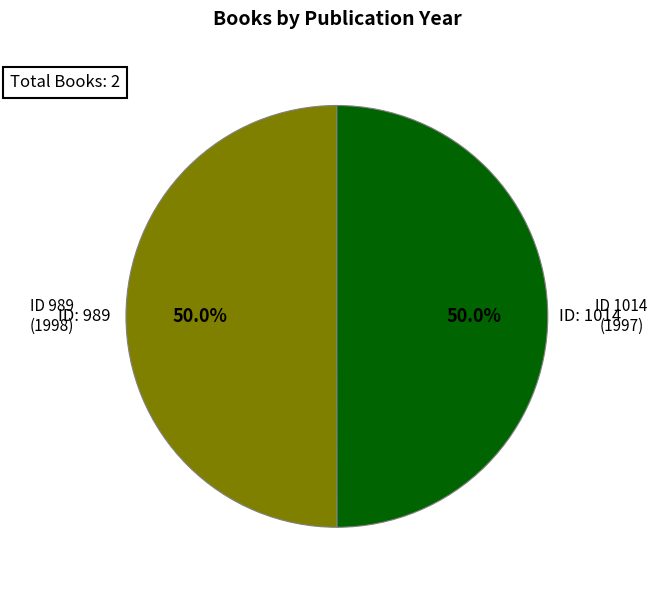

What is the ratio of the value at ID 989 (1998) to the value at ID 1014 (1997)?

1.0